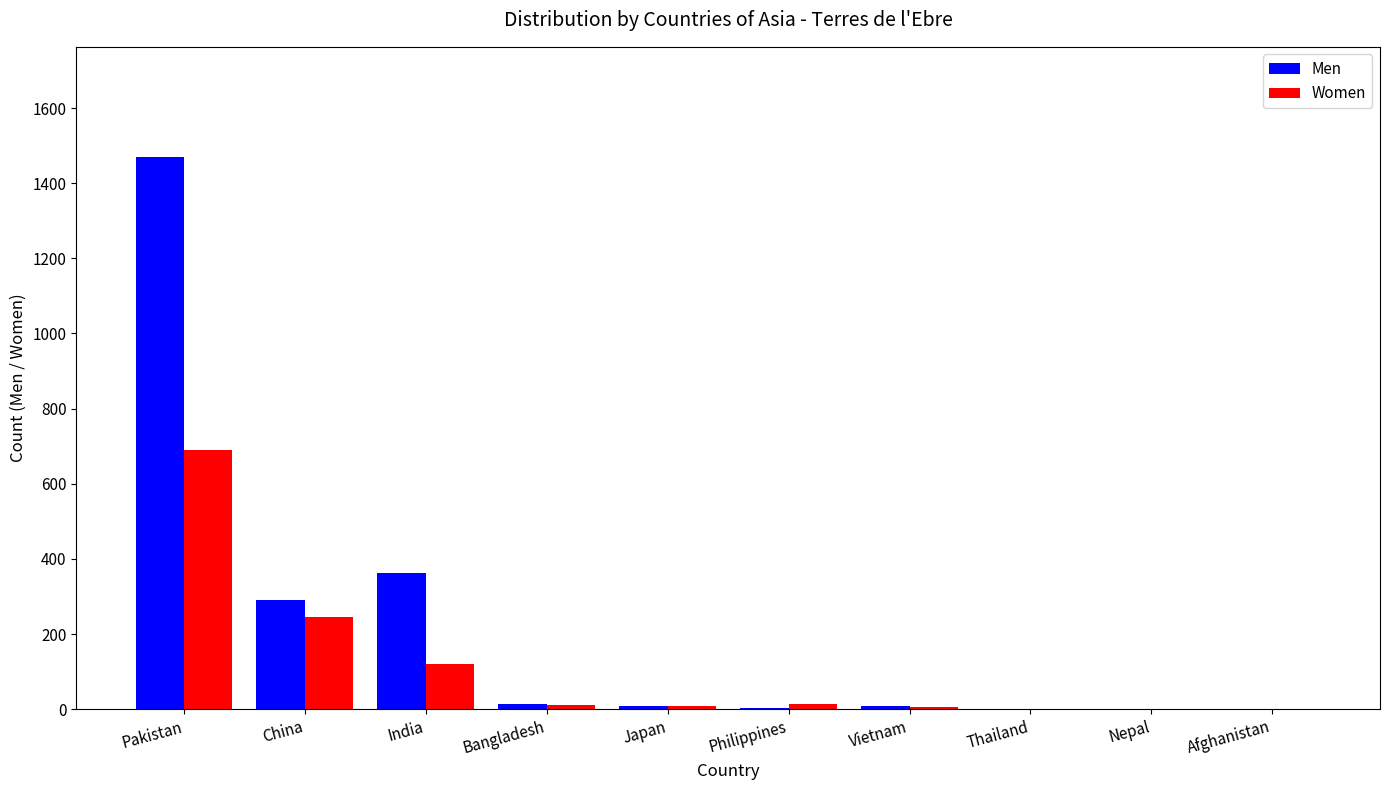

What is the sum of all Men values?

2160